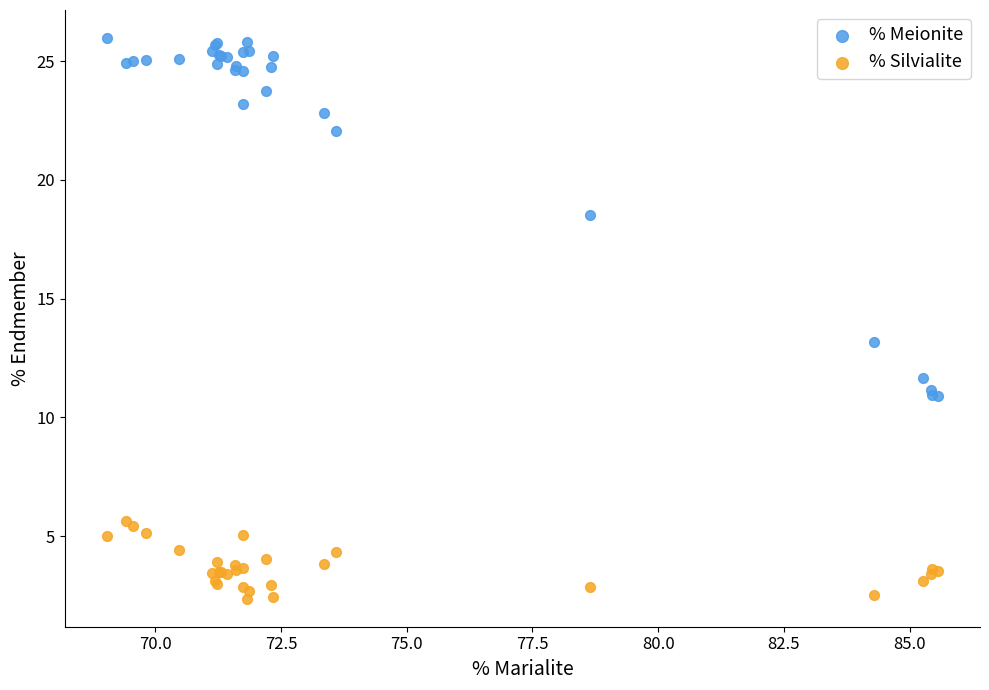

In the % Meionite series, what Y value is closest to 18?

18.5